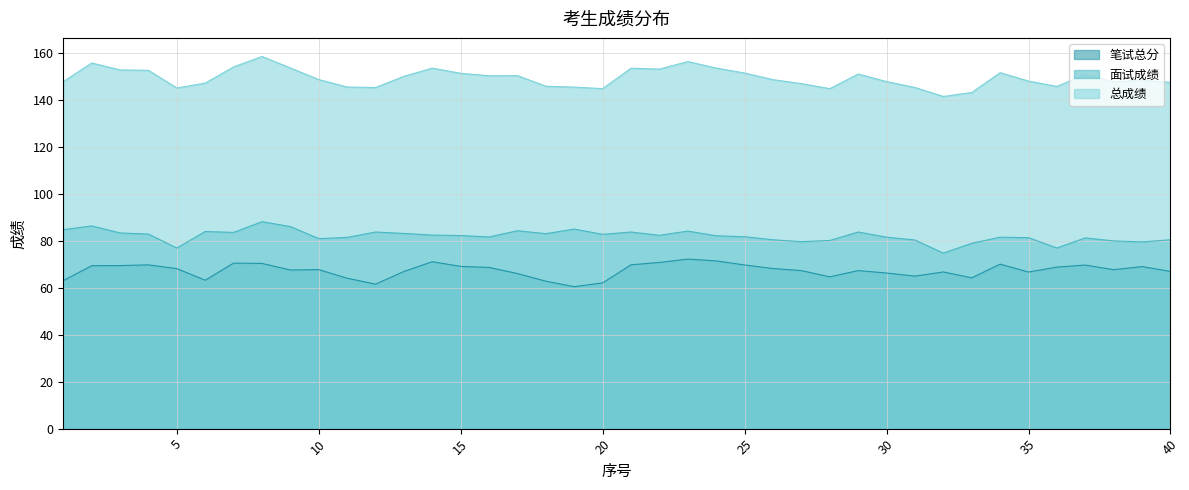

How many distinct data groups are displayed?

3